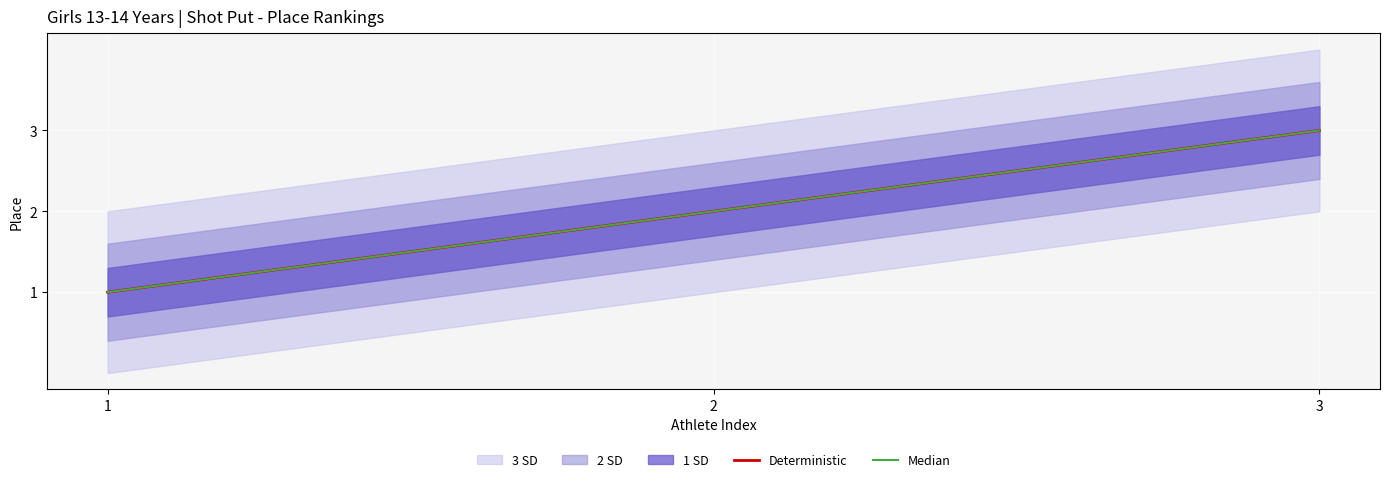

What is the sum of all Deterministic values?

6